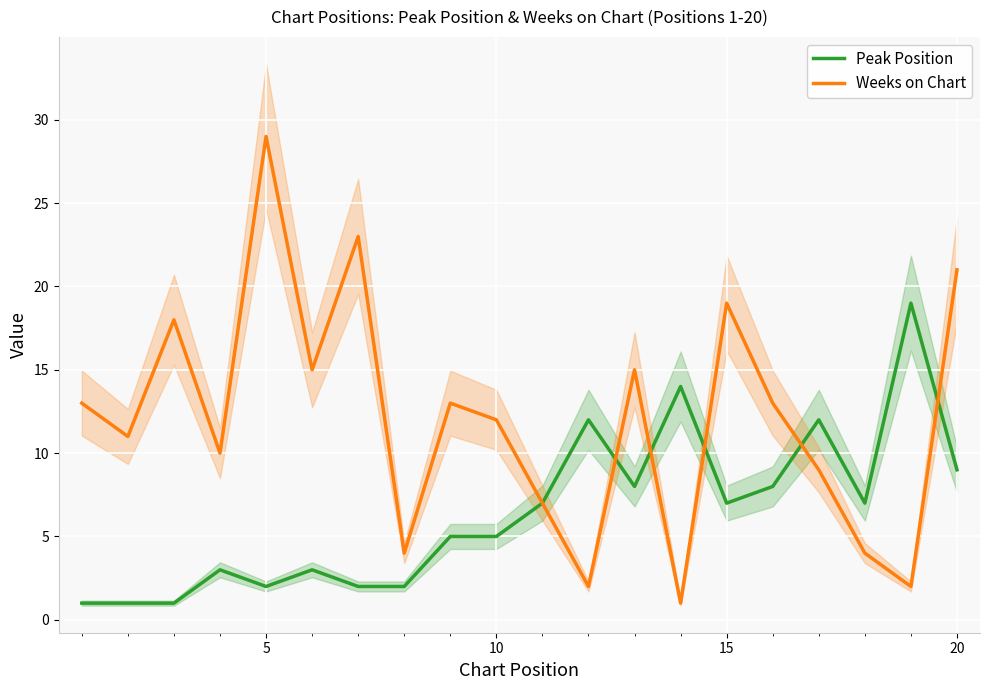

True or false: Weeks on Chart has a value of 21 at 20.

True